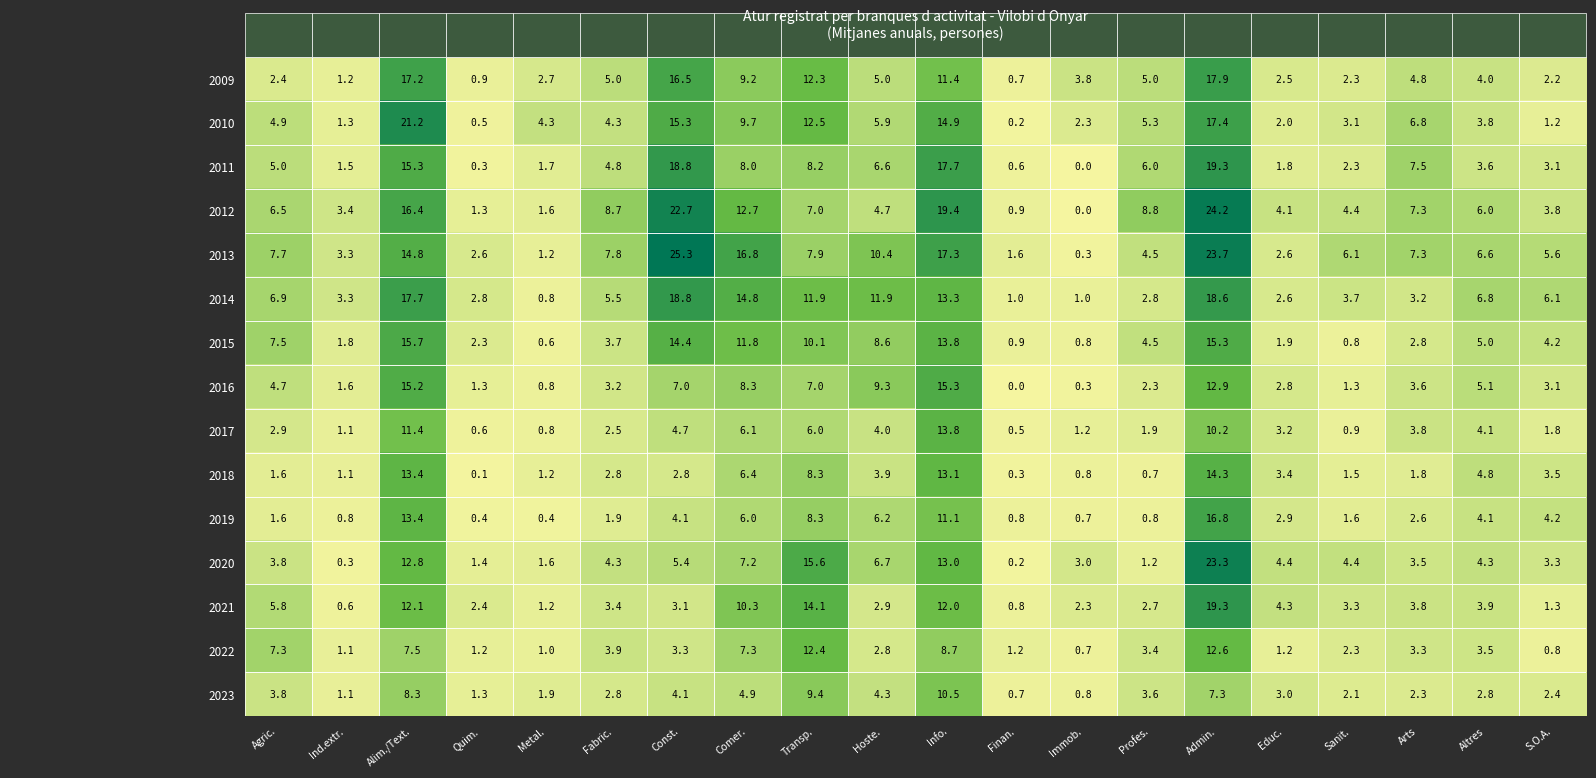

What is the difference between the highest and lowest values at Altres?

4.0